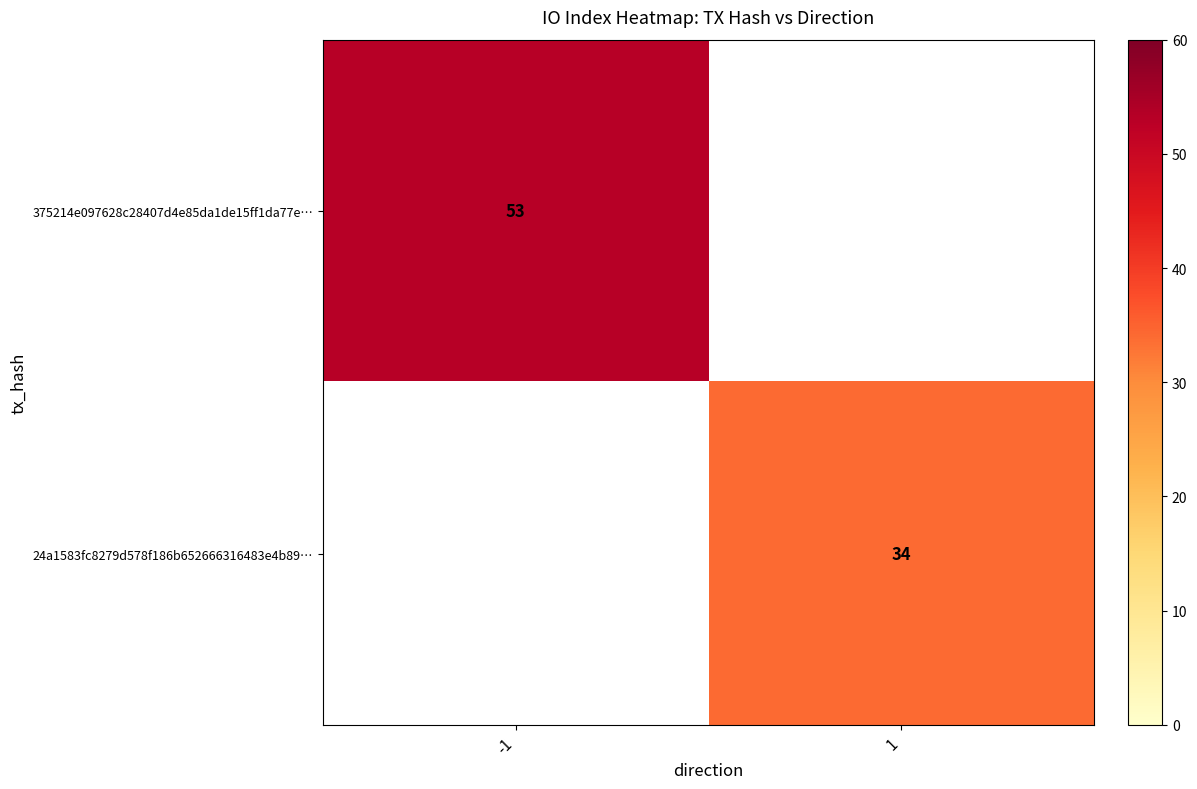

True or false: 24a1583fc8279d578f186b652666316483e4b89… has a value of 34 at 1.

True